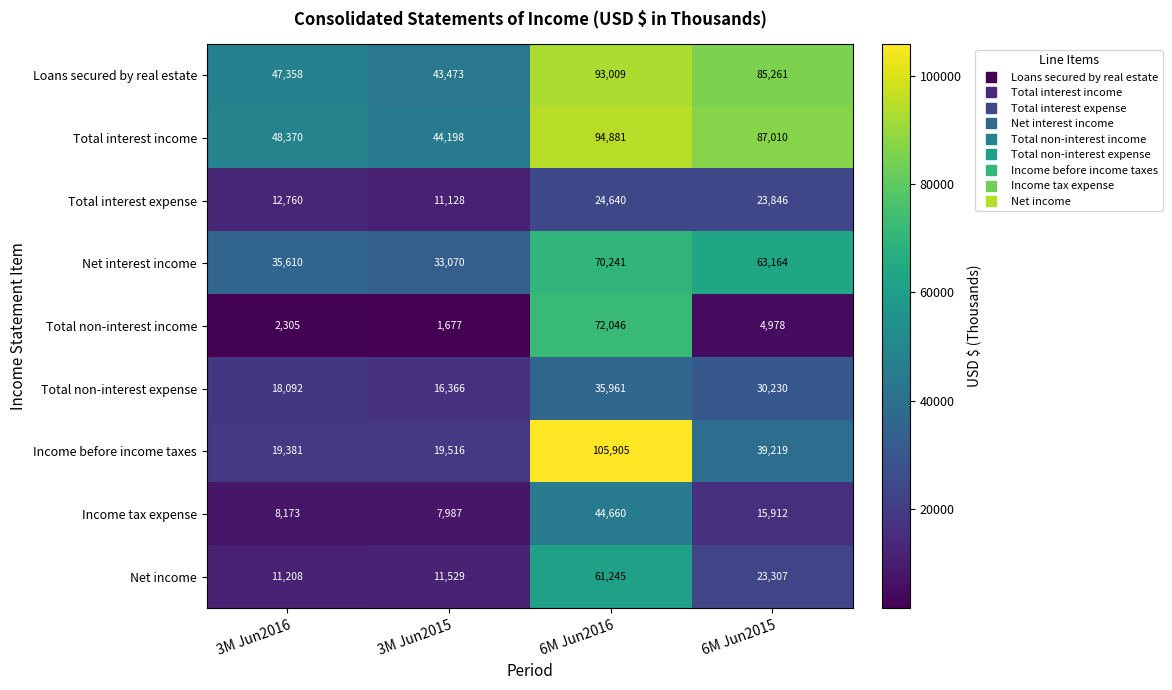

Read the Total non-interest expense value at 3M Jun2015.

16366